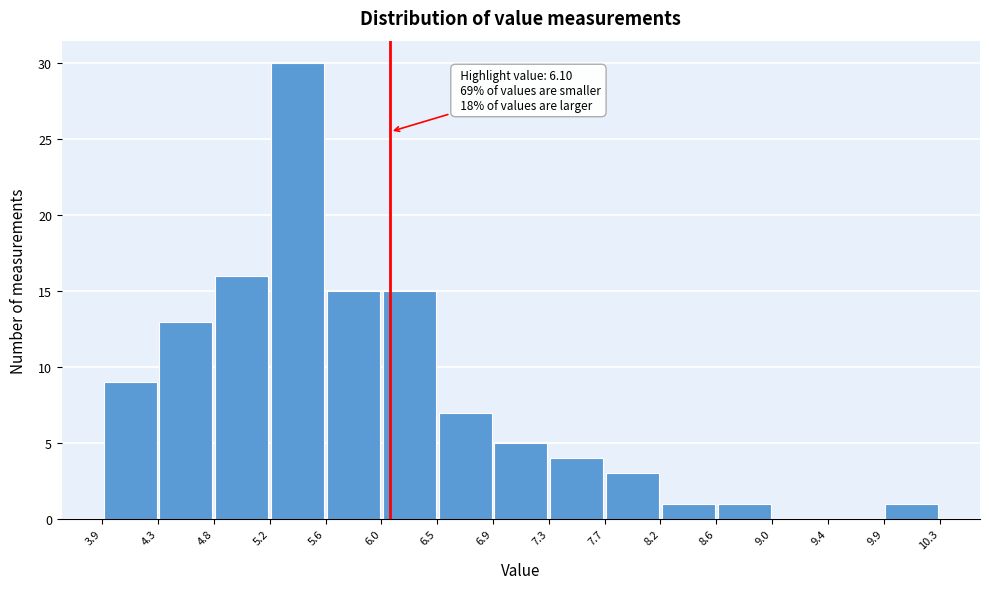

Over which range of the x-axis is the bar tallest?

5.2 to 5.6